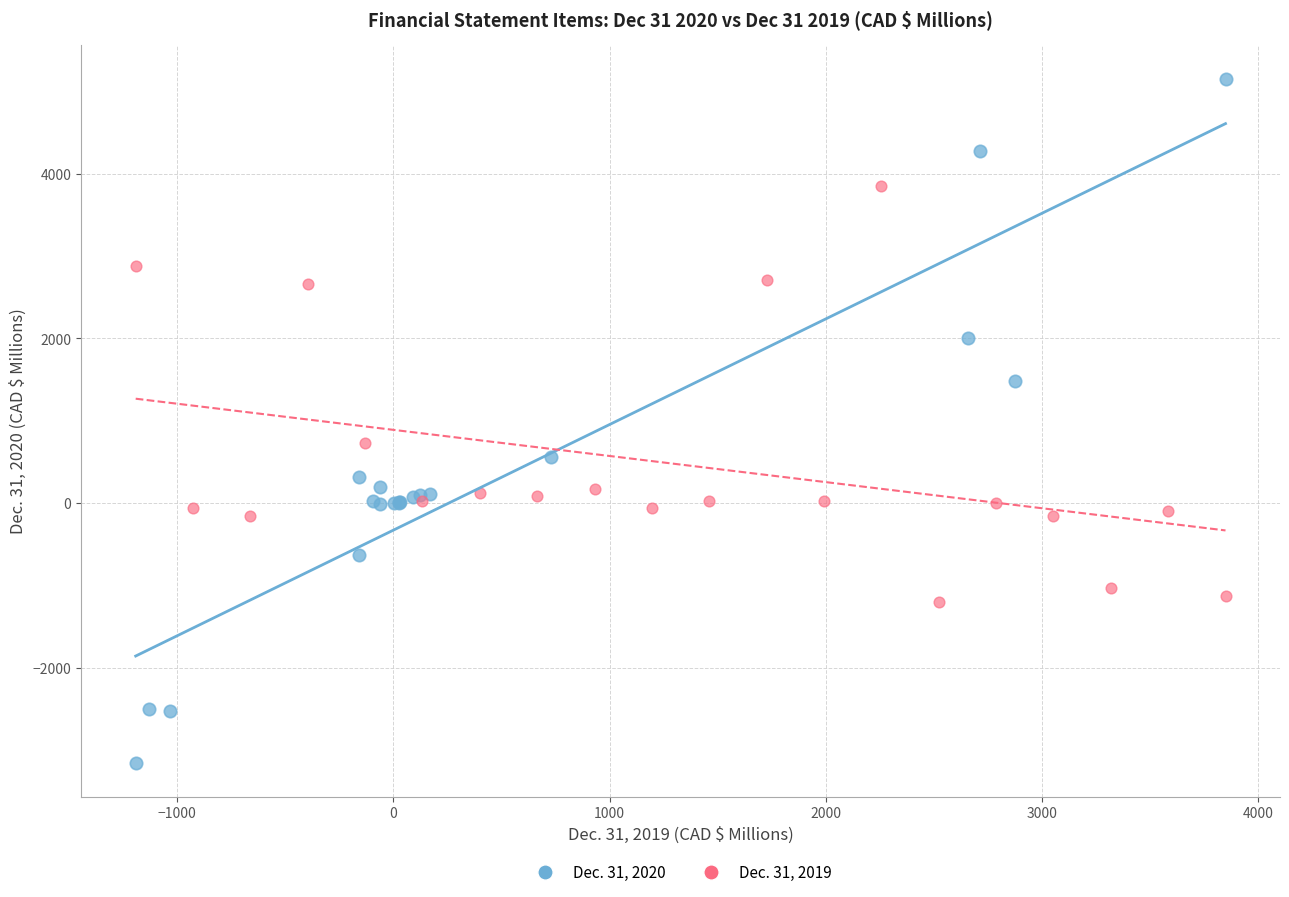

Which series reaches the maximum Y coordinate?

Dec. 31, 2020